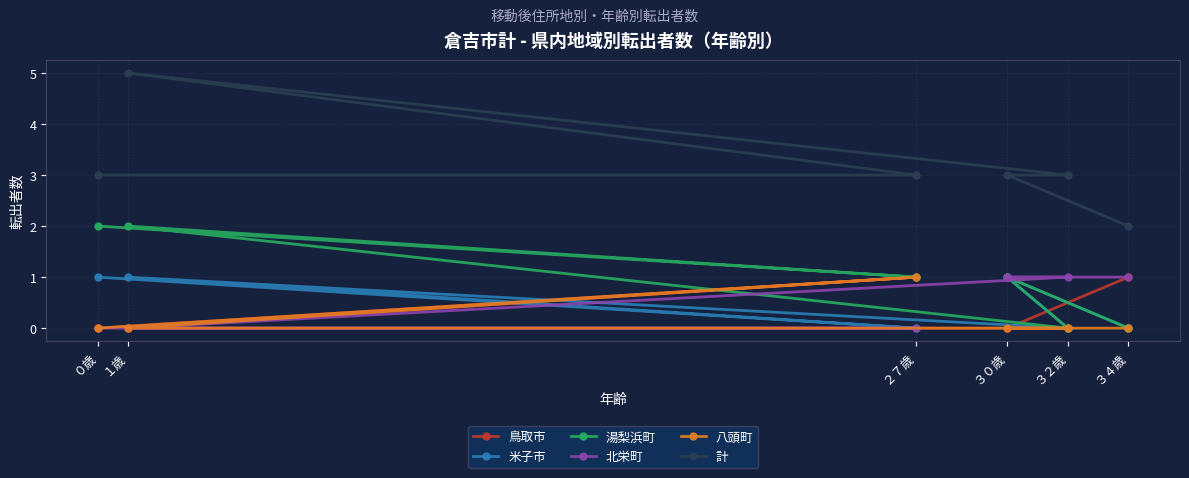

The 計 series shows 2 at ３０歳. True or false?

False